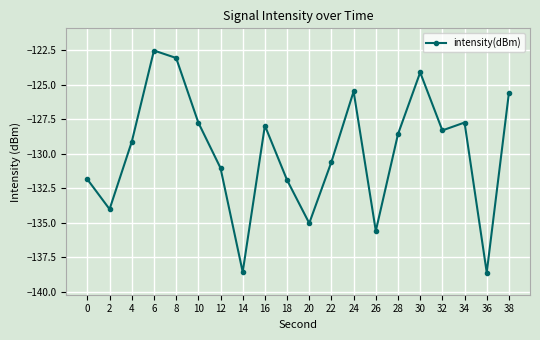

How many distinct data groups are displayed?

1